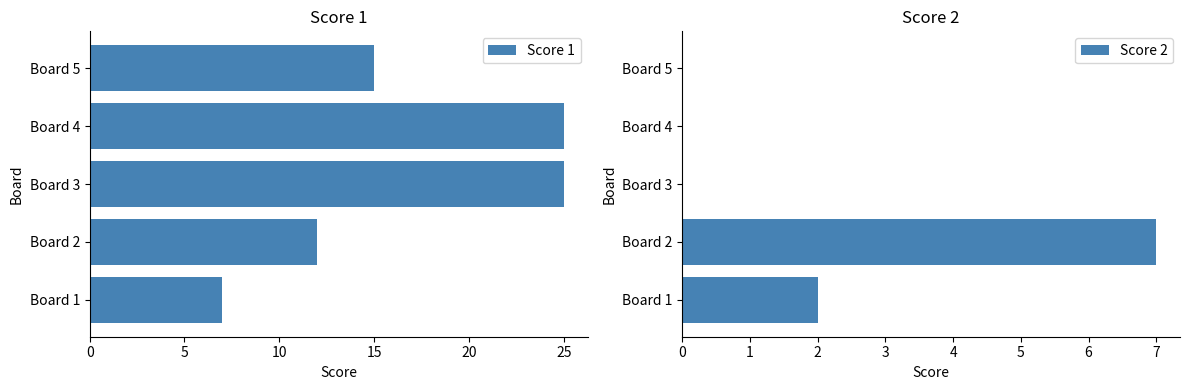

Reading right to left, list all the values displayed in this chart.

Score 1: 15	25	25	12	7
Score 2: 0	0	0	7	2